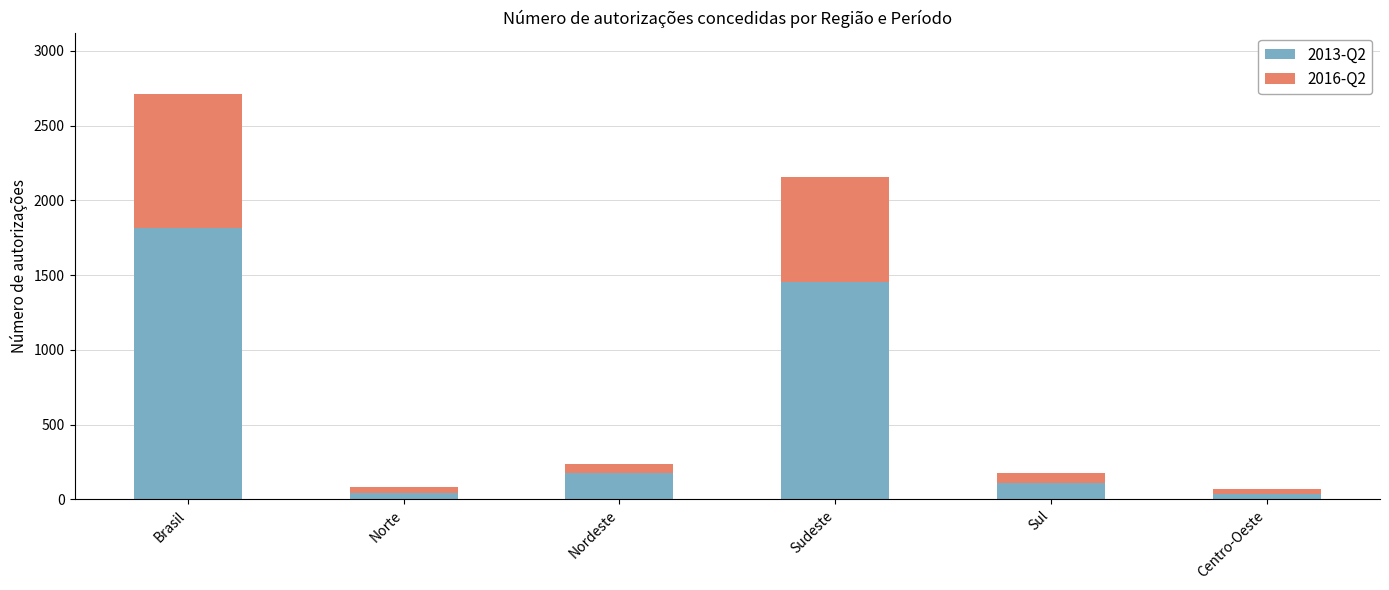

Which category has the highest value in the 2013-Q2 series?

Brasil